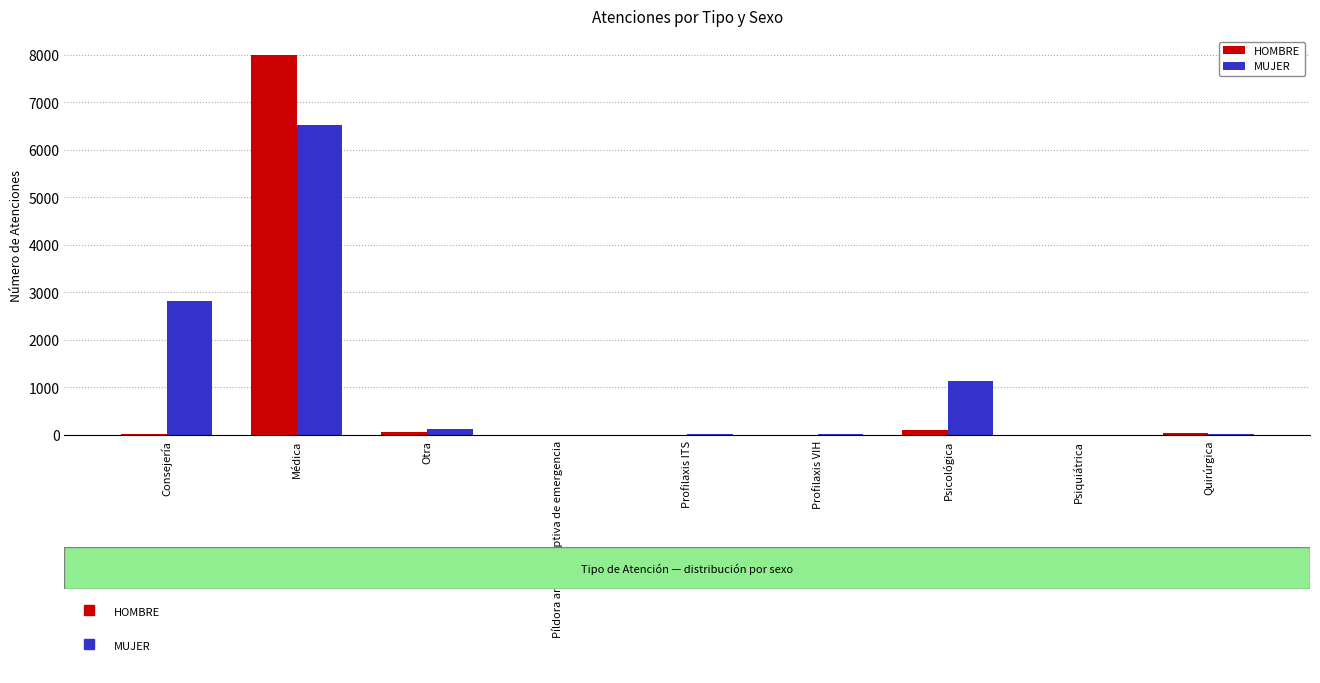

The HOMBRE series shows 23 at Consejería. True or false?

True